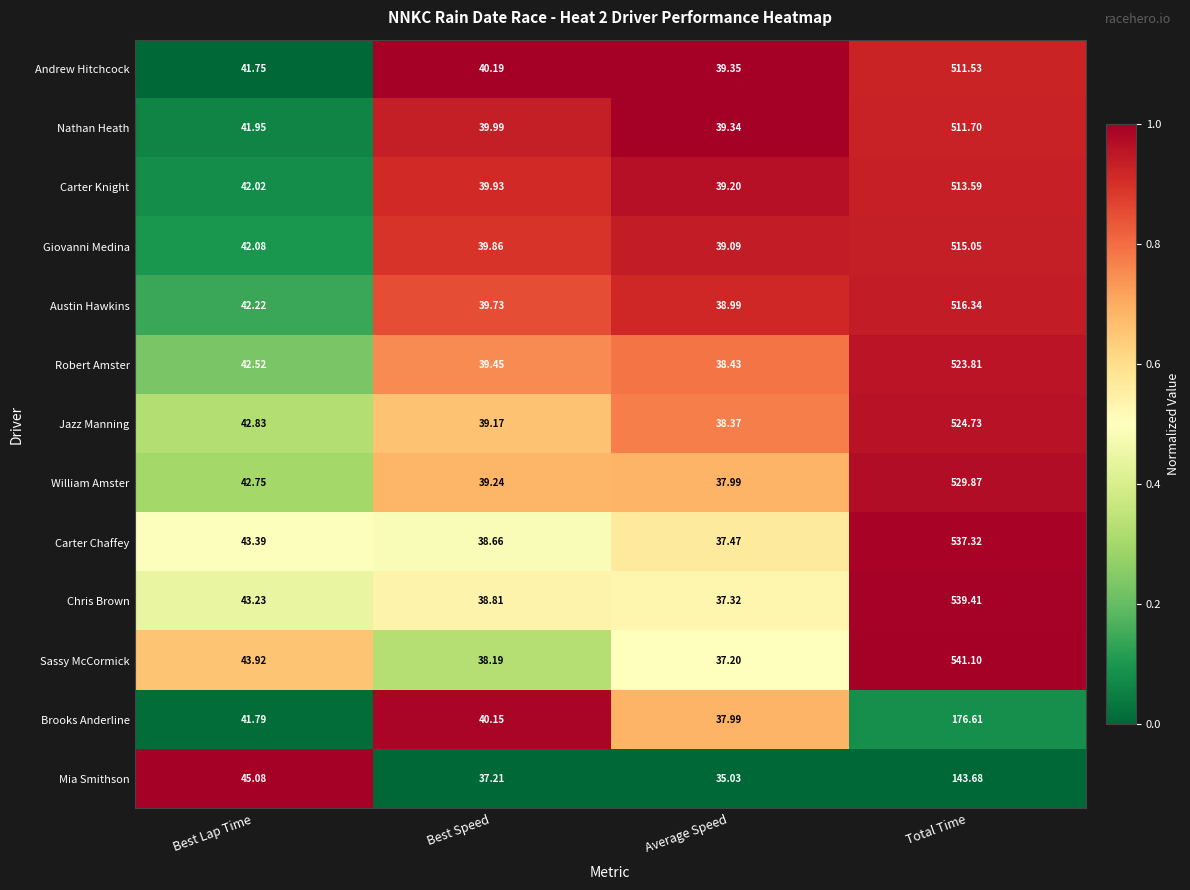

What is the spread (max minus min) of values at Average Speed?

4.3